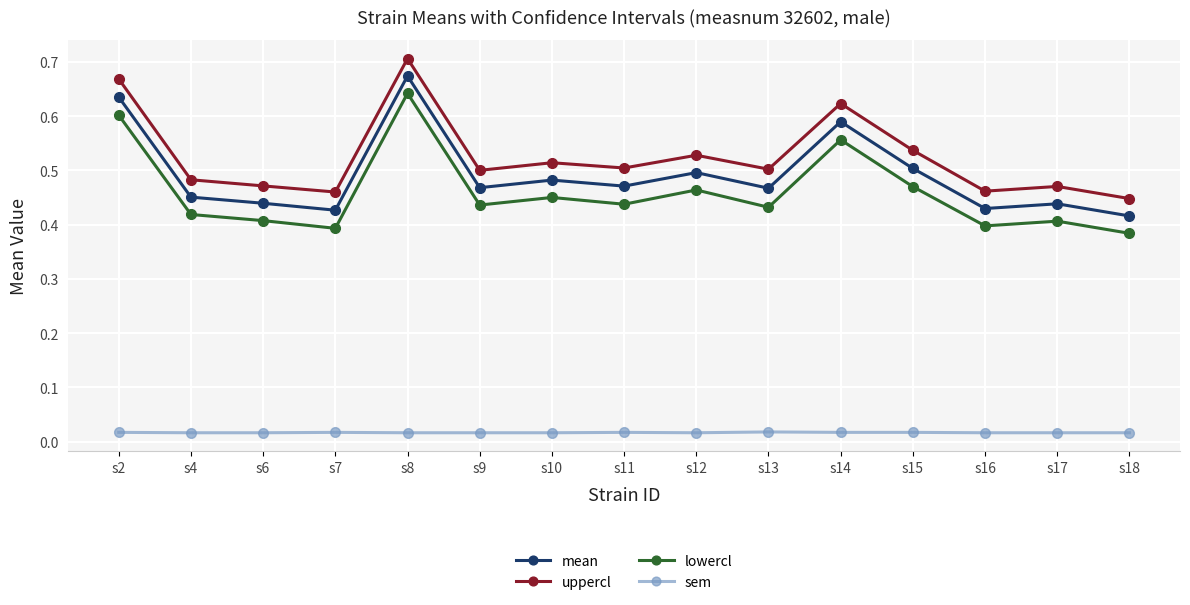

At which category does uppercl reach its first local peak?

s8